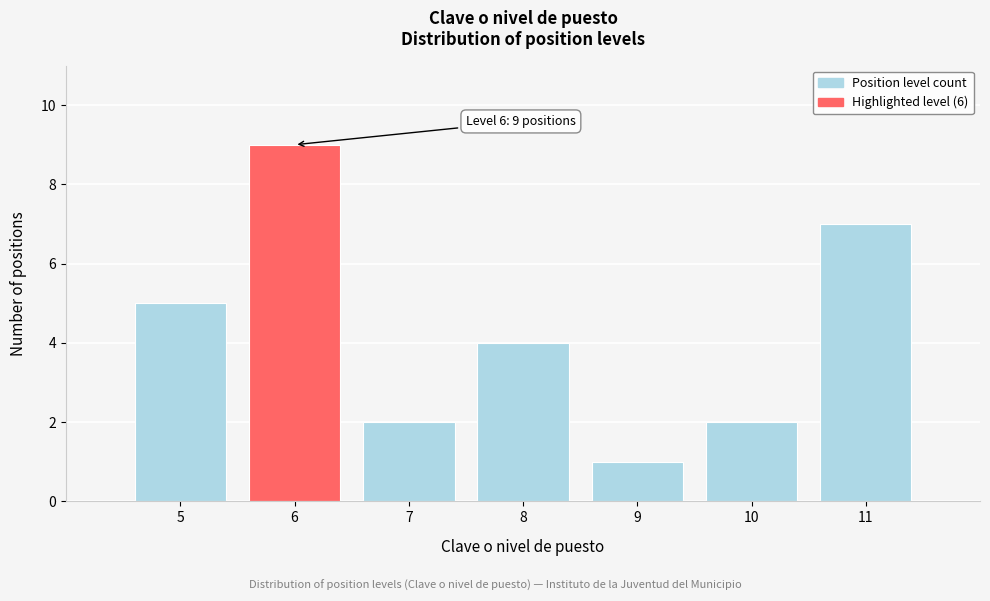

Reading left to right, extract all data points from this chart.

5	9	2	4	1	2	7